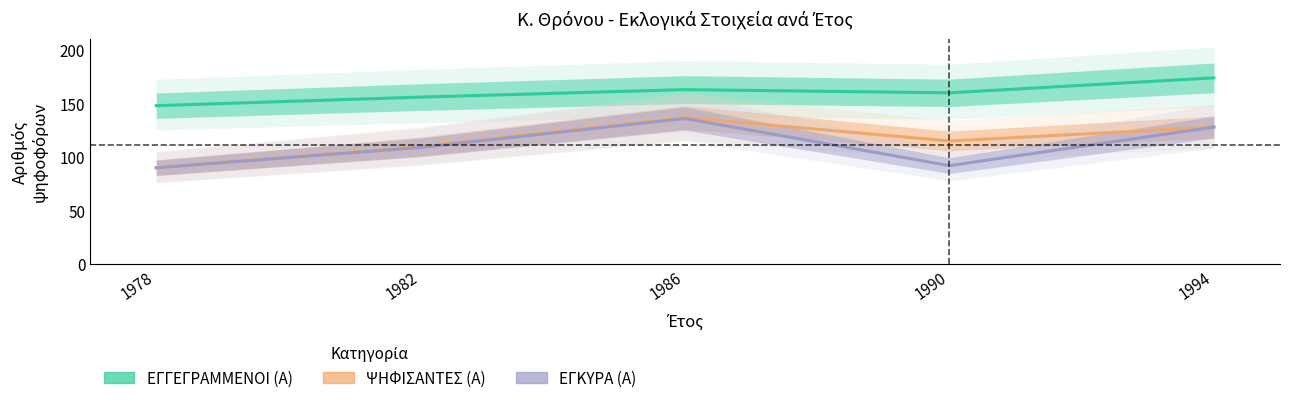

List the labels in order of ΕΓΓΕΓΡΑΜΜΕΝΟΙ (Α) value, largest first.

1994, 1986, 1990, 1982, 1978